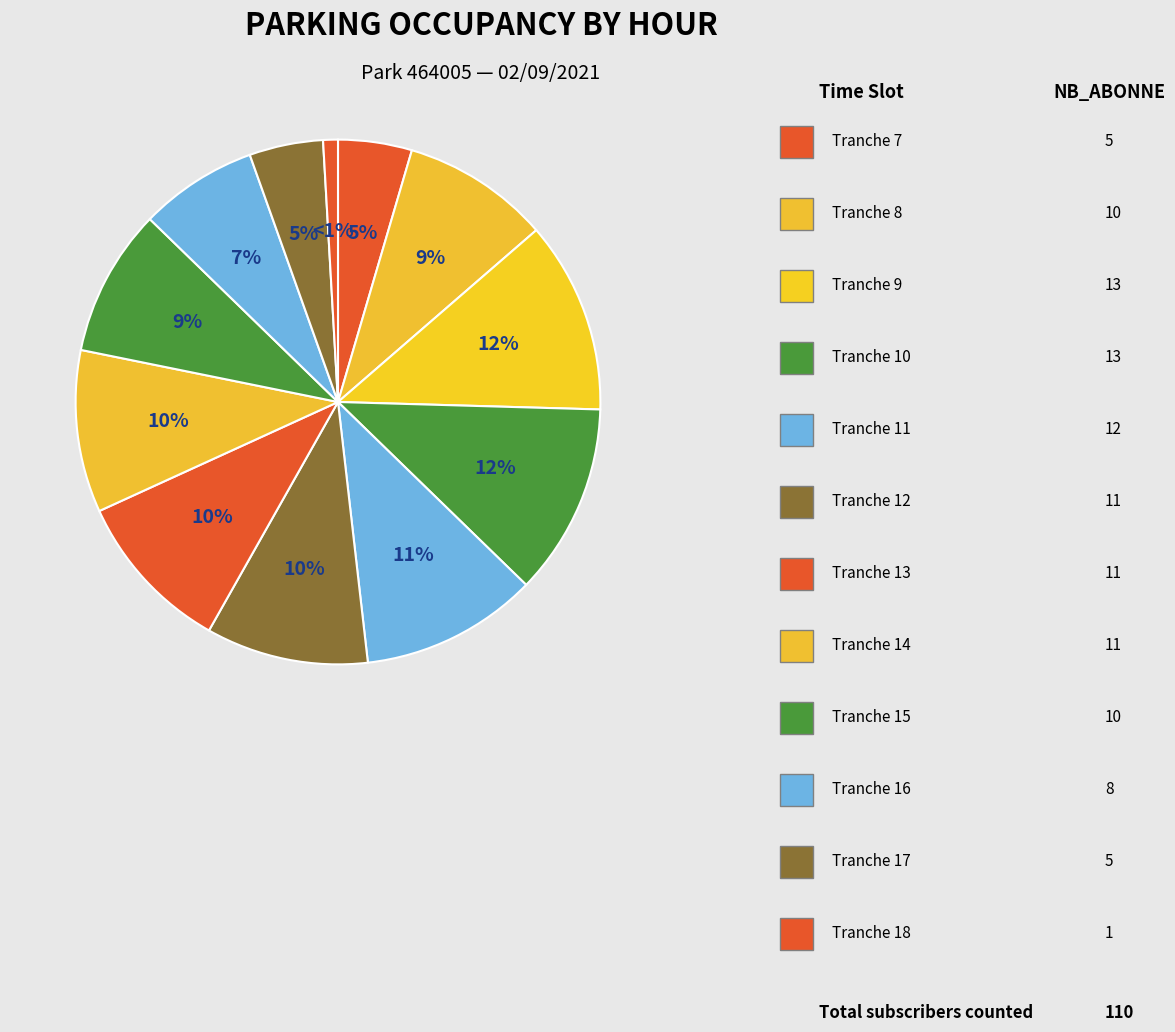

How many slices are in this pie chart?

12